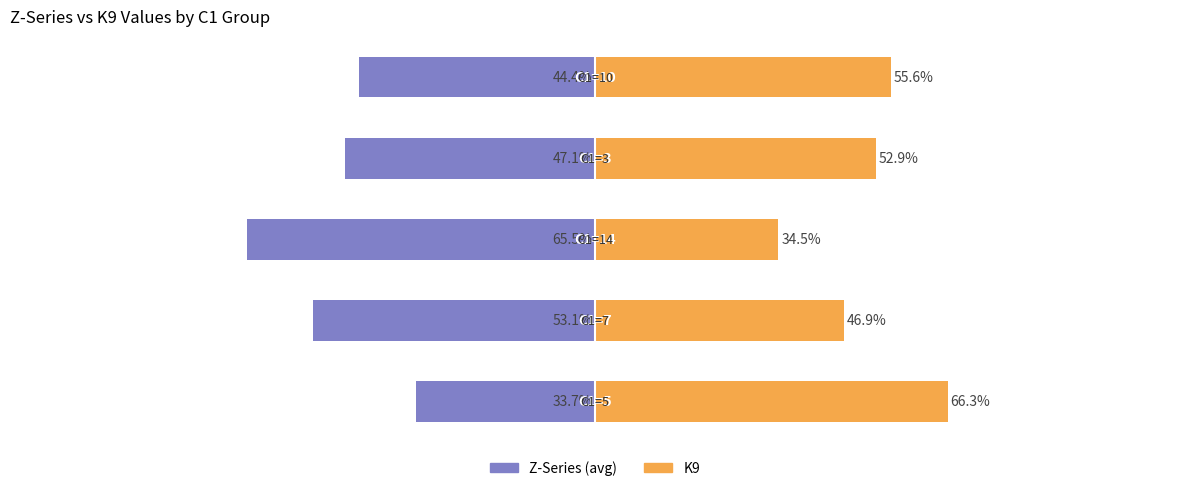

What is the sum of the Z-Series (avg) values at 1 and 2?

-118.6